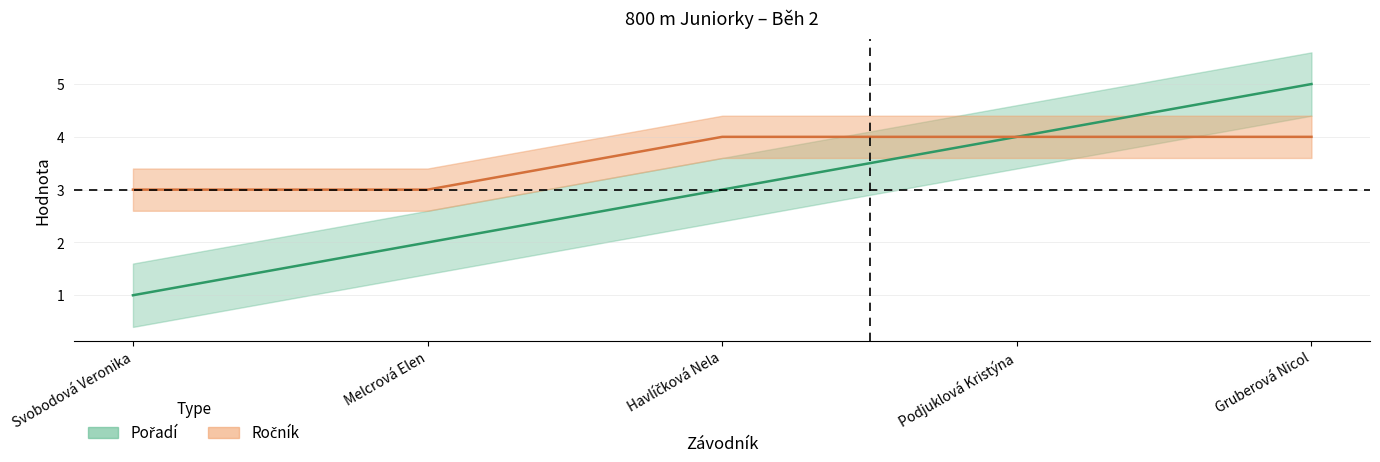

Between Melcrová Elen and Havlíčková Nela, which is larger?

Havlíčková Nela